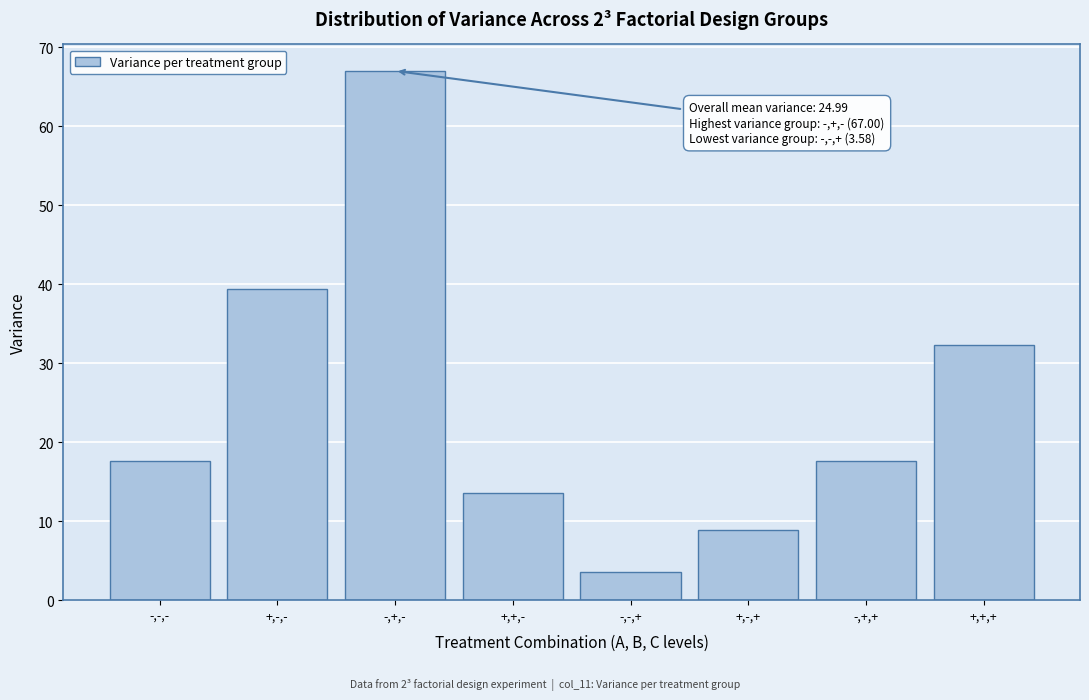

Read the value at +,-,+.

8.9